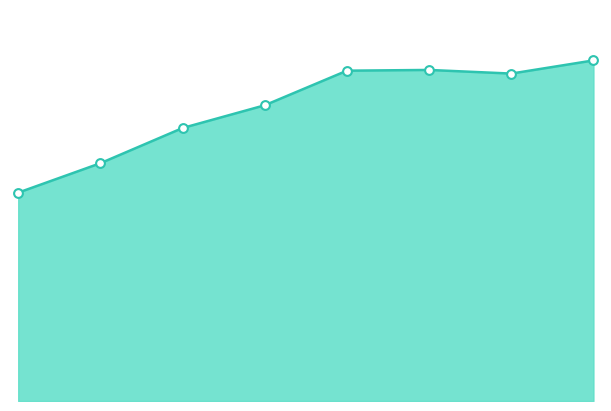

Between 5 and 6, which is larger?

5